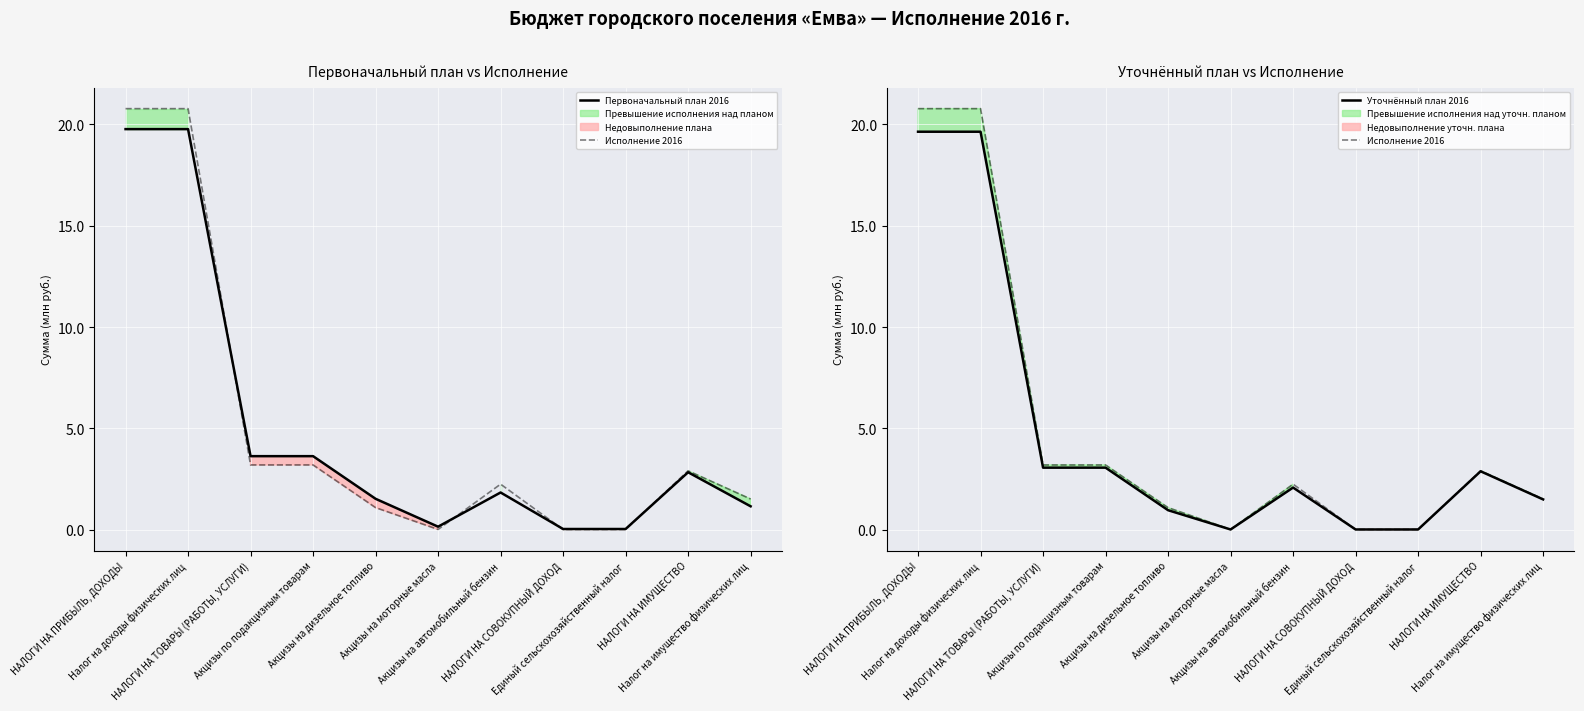

What is the label of the 3rd point from the left?

НАЛОГИ НА ТОВАРЫ (РАБОТЫ, УСЛУГИ)